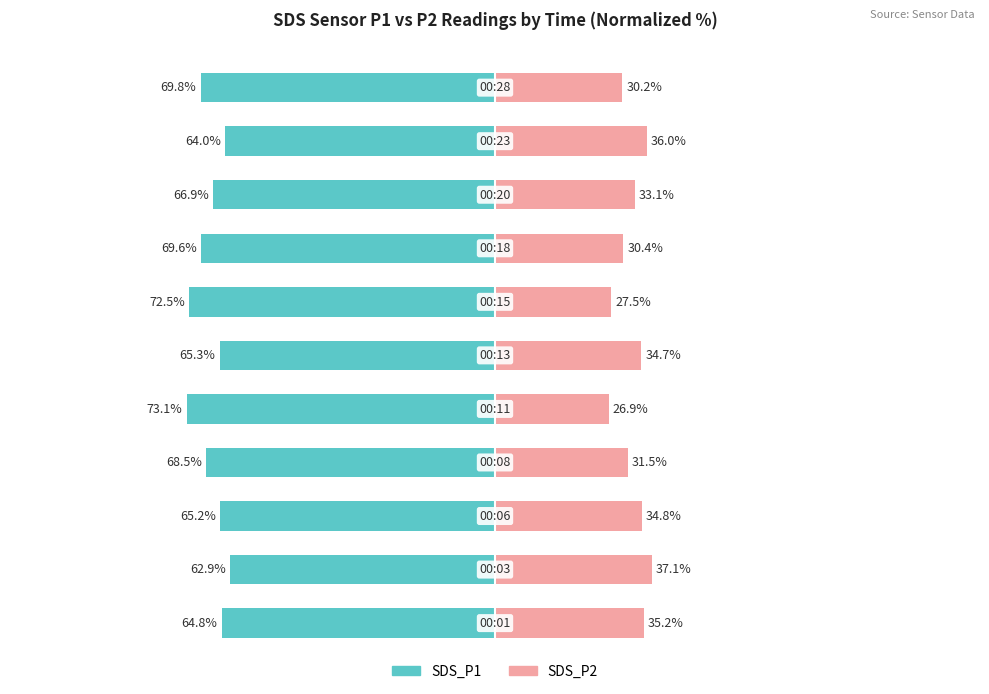

What is the sum of all SDS_P1 values?

-742.7